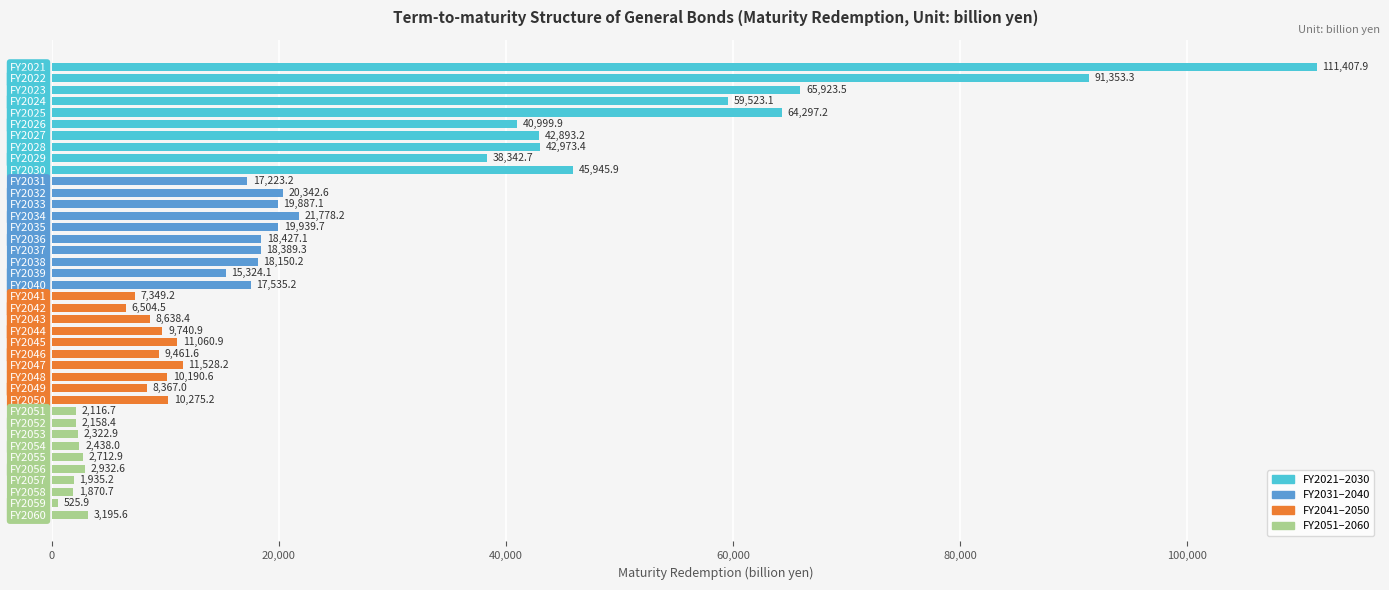

Reading top to bottom, extract all data points from this chart.

111407.9	91353.3	65923.5	59523.1	64297.2	40999.9	42893.2	42973.4	38342.7	45945.9	17223.2	20342.6	19887.1	21778.2	19939.7	18427.1	18389.3	18150.2	15324.1	17535.2	7349.2	6504.5	8638.4	9740.9	11060.9	9461.6	11528.2	10190.6	8367.0	10275.2	2116.7	2158.4	2322.9	2438.0	2712.9	2932.6	1935.2	1870.7	525.9	3195.6